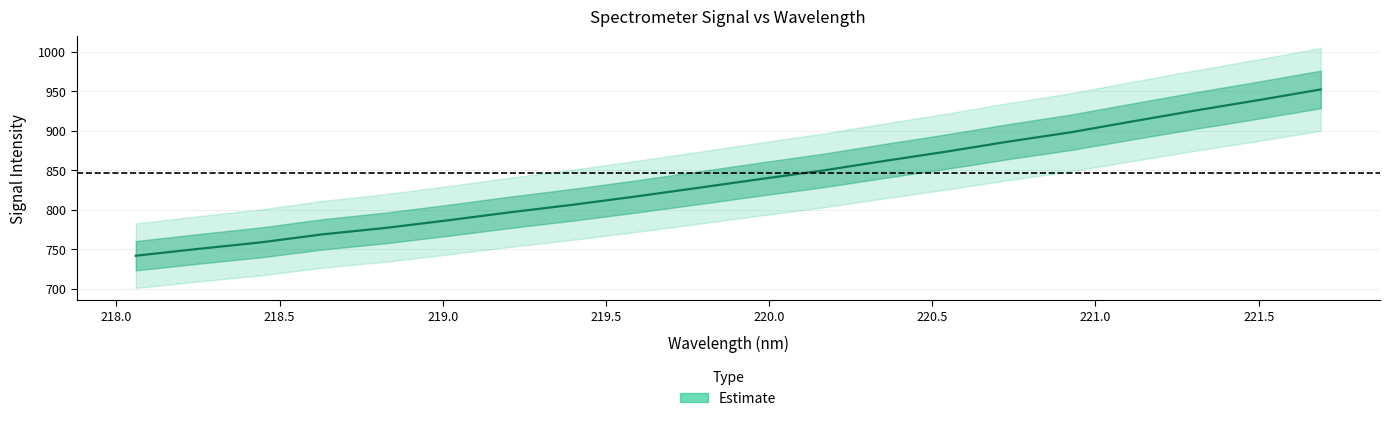

Where does the data first go above 838?

219.9712